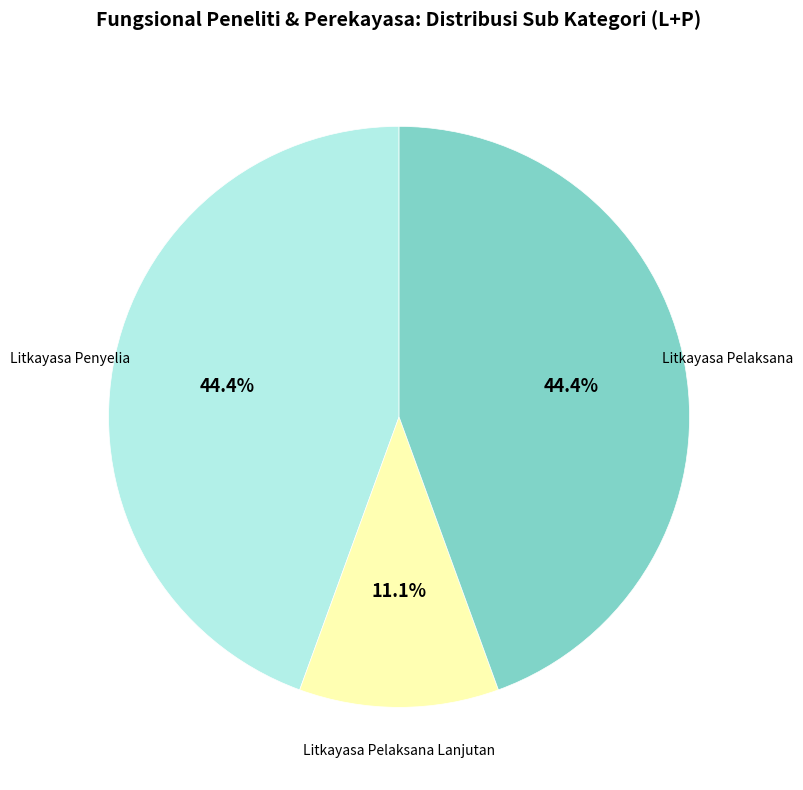

Does any single category account for the majority?

No